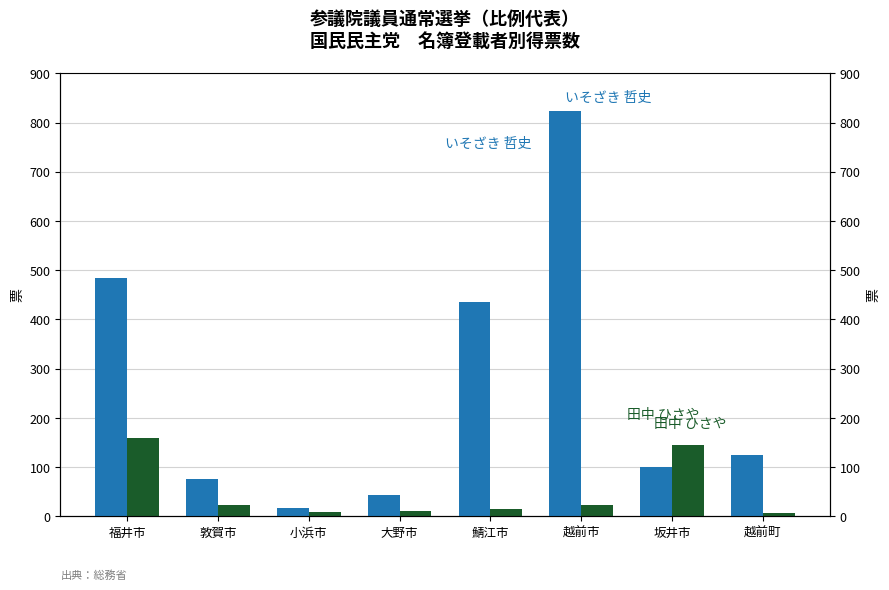

At which category is the sum across all series the highest?

越前市